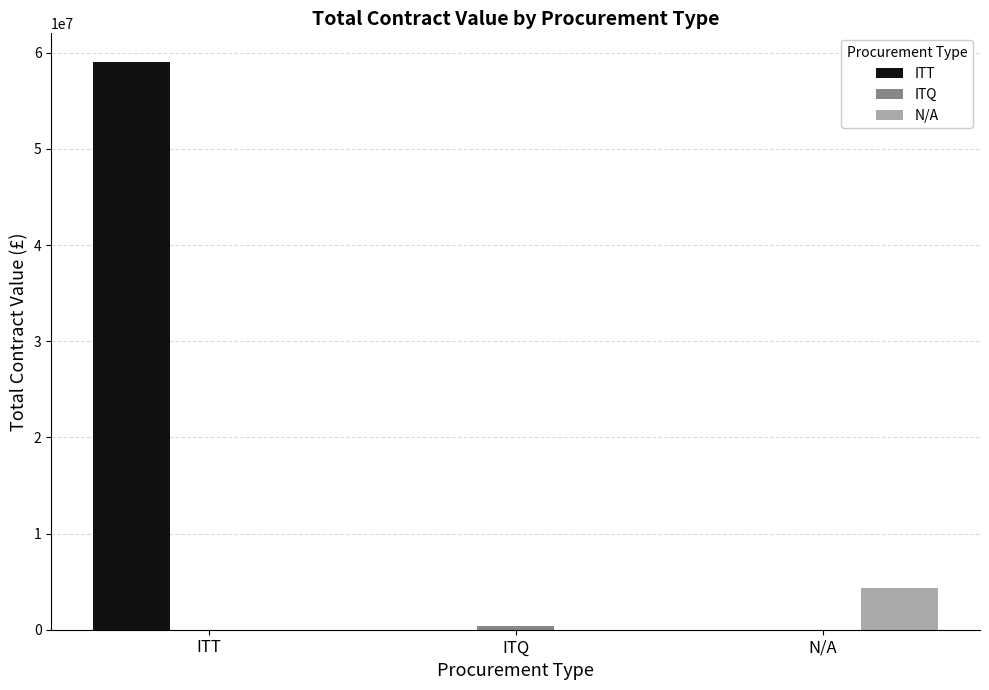

At which category is the sum across all series the highest?

ITT